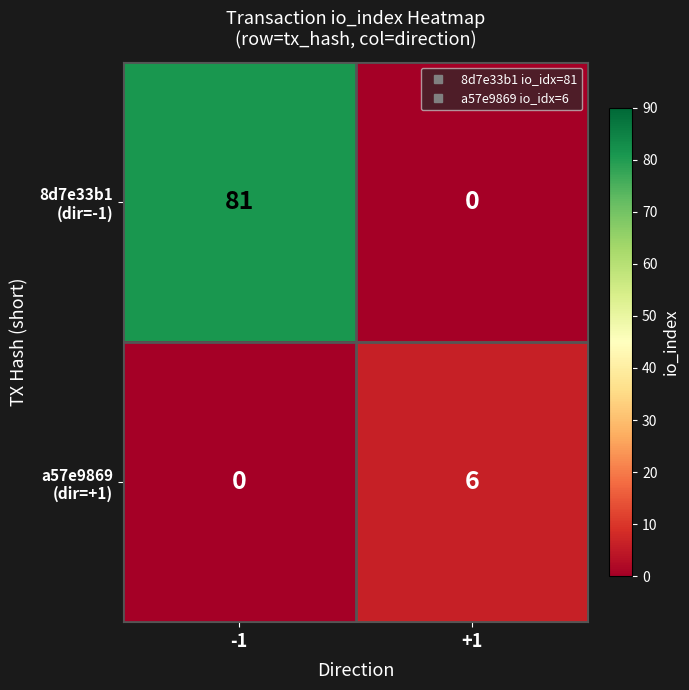

What is the difference between the highest and lowest values at -1?

81